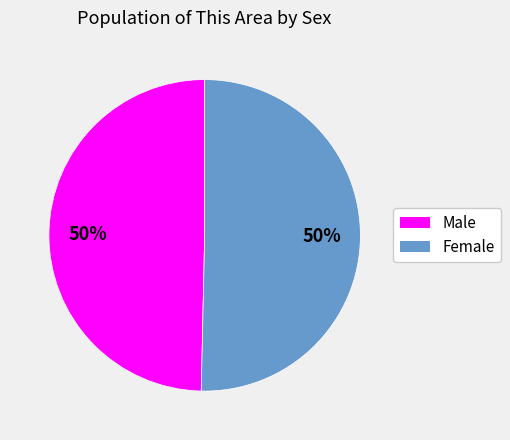

Approximately how many times larger is the value at Male compared to Female?

1.0